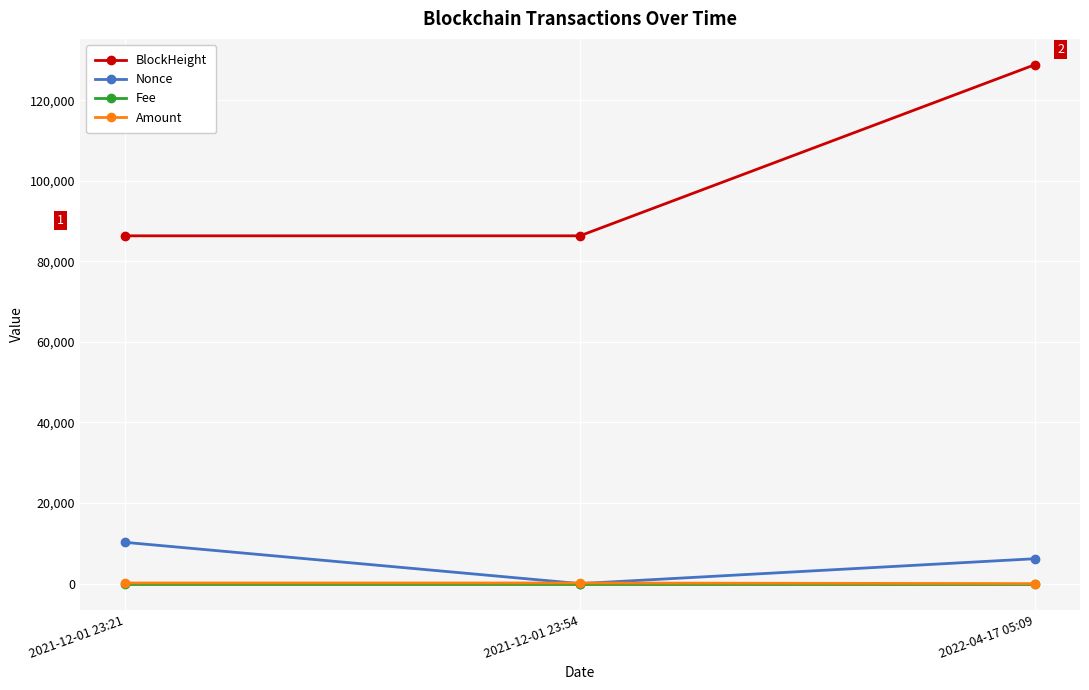

Read the Amount value at 2021-12-01 23:54.

151.8